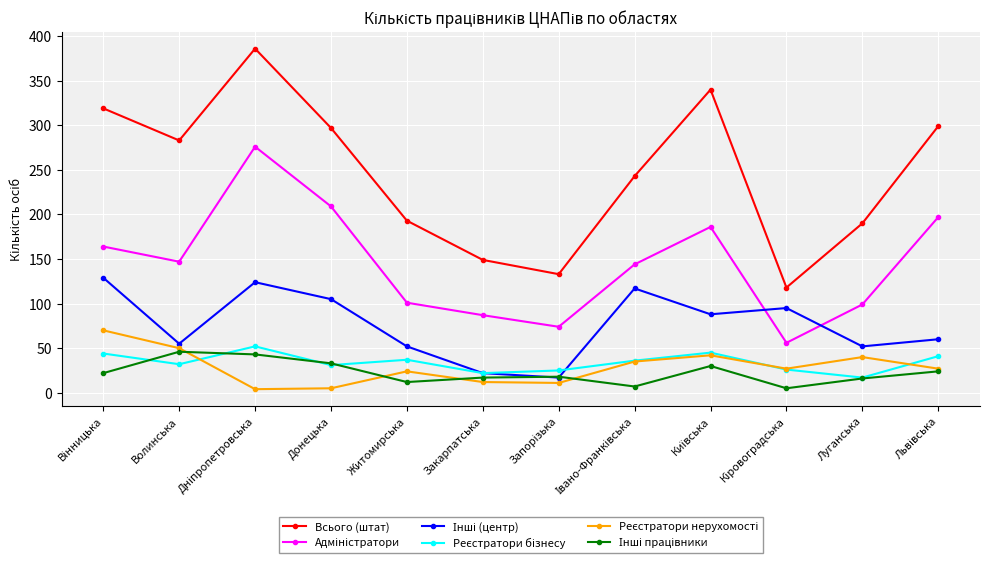

At how many categories does at least one series exceed 203?

7